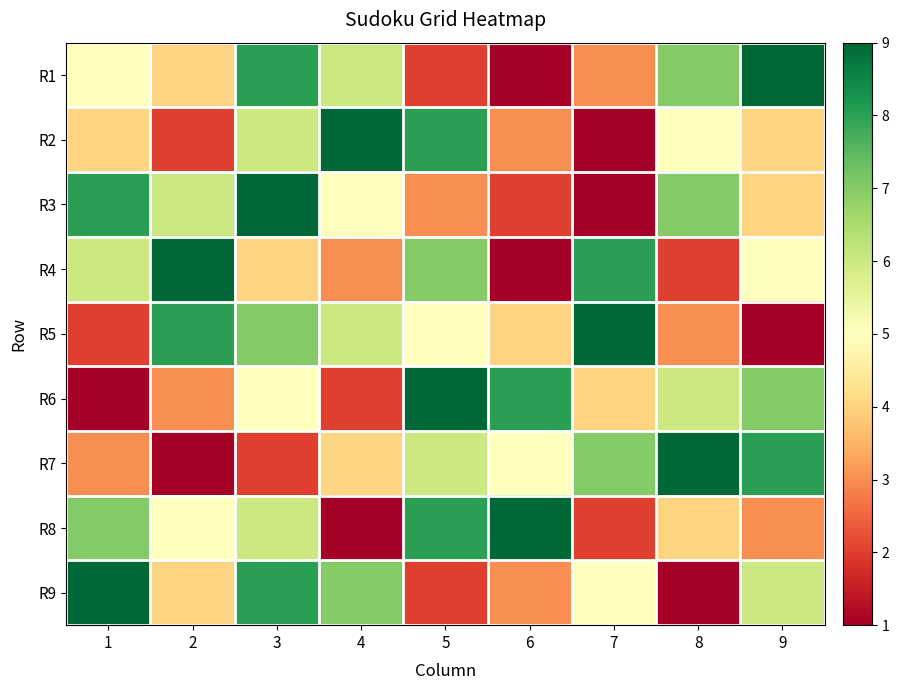

Reading right to left, extract all data points from this chart.

R1: 9=9	8=7	7=3	6=1	5=2	4=6	3=8	2=4	1=5
R2: 9=4	8=5	7=1	6=3	5=8	4=9	3=6	2=2	1=4
R3: 9=4	8=7	7=1	6=2	5=3	4=5	3=9	2=6	1=8
R4: 9=5	8=2	7=8	6=1	5=7	4=3	3=4	2=9	1=6
R5: 9=1	8=3	7=9	6=4	5=5	4=6	3=7	2=8	1=2
R6: 9=7	8=6	7=4	6=8	5=9	4=2	3=5	2=3	1=1
R7: 9=8	8=9	7=7	6=5	5=6	4=4	3=2	2=1	1=3
R8: 9=3	8=4	7=2	6=9	5=8	4=1	3=6	2=5	1=7
R9: 9=6	8=1	7=5	6=3	5=2	4=7	3=8	2=4	1=9